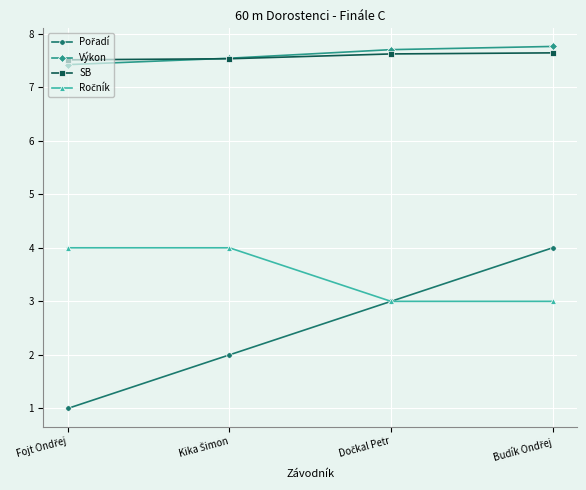

What is the maximum value shown in the chart?

7.8